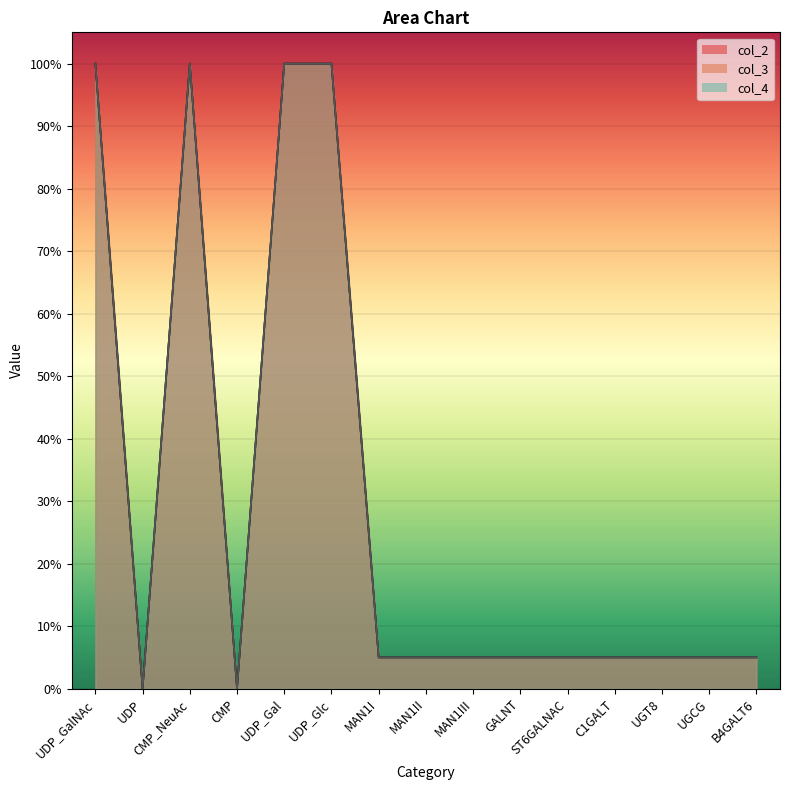

Is it true that col_2 equals 8 at MAN1III?

False